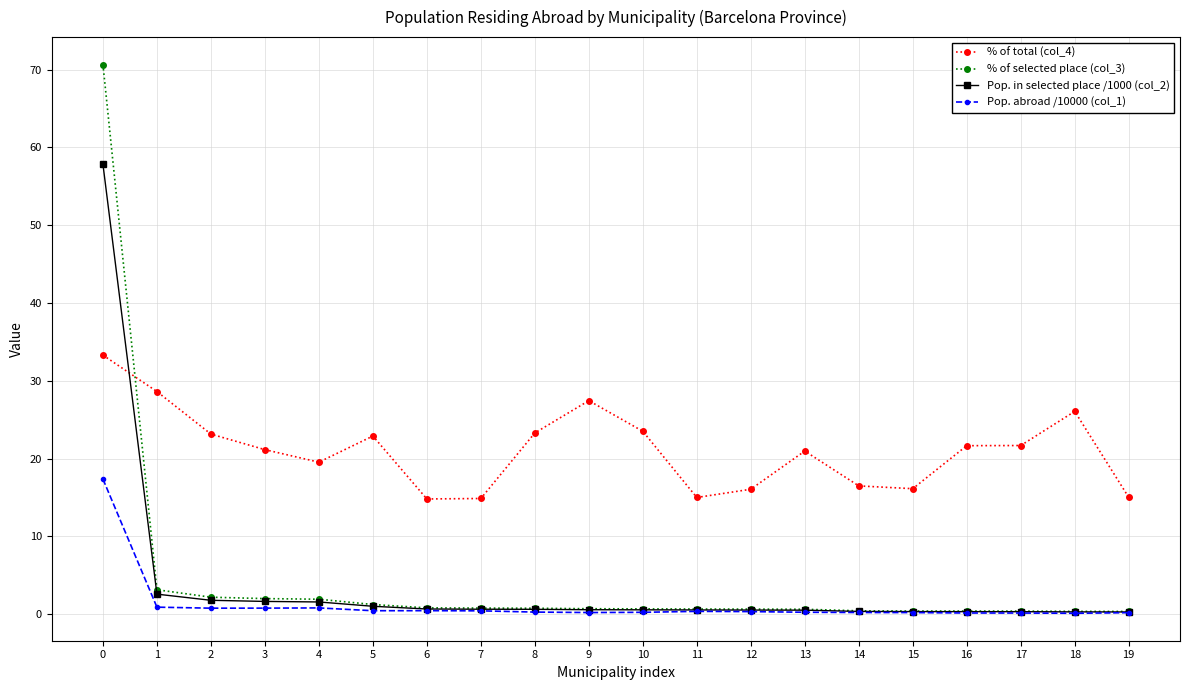

Where do % of total (col_4) and Pop. in selected place /1000 (col_2) first cross each other?

0 and 1